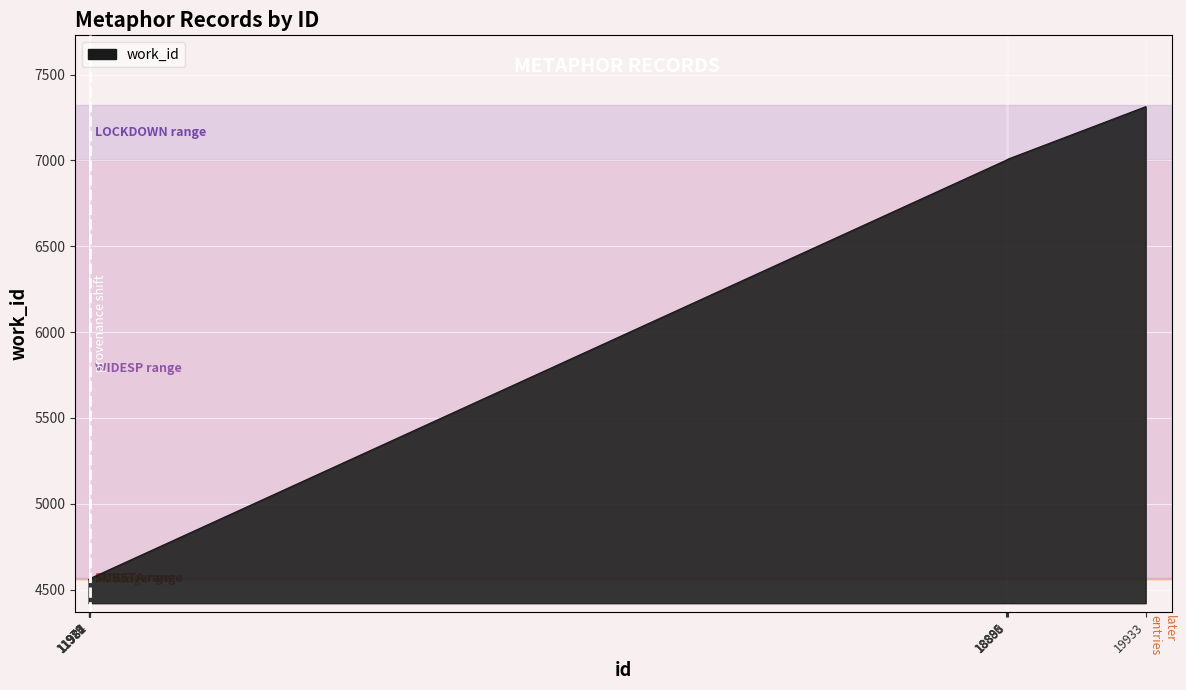

Between 18885 and 11984, which is larger?

18885